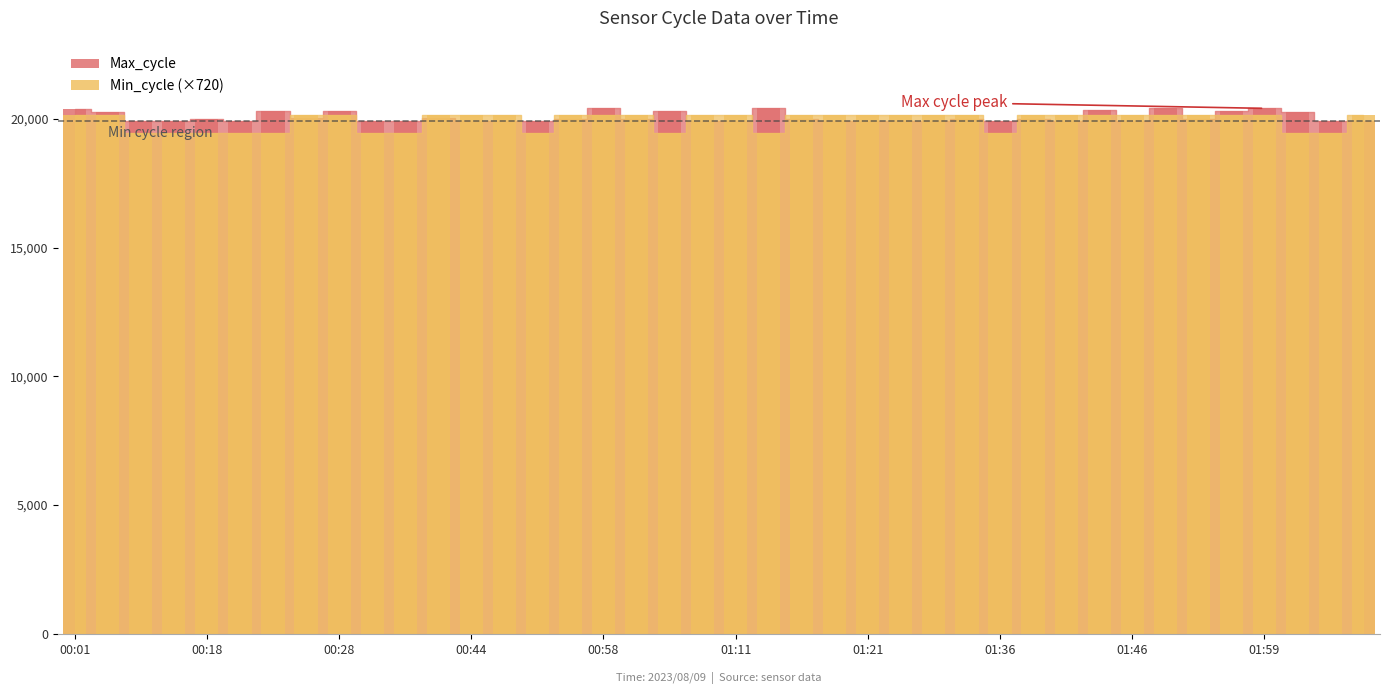

How many series are shown in this chart?

2